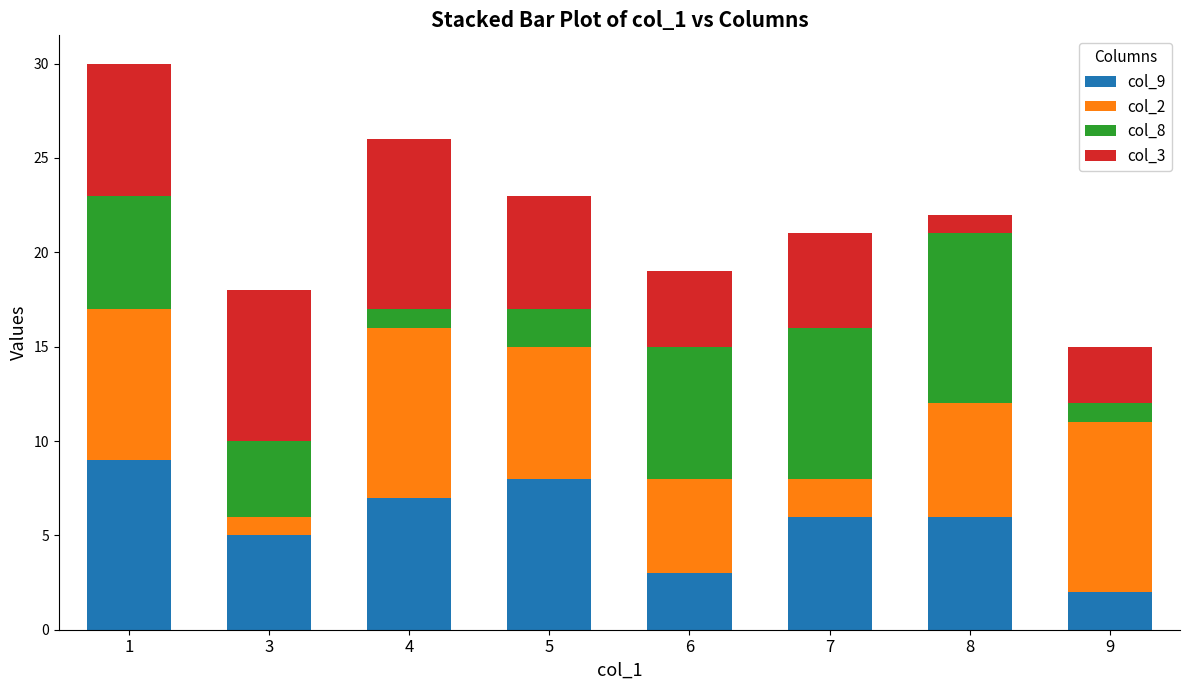

Is it true that col_9 equals 7 at 4?

True